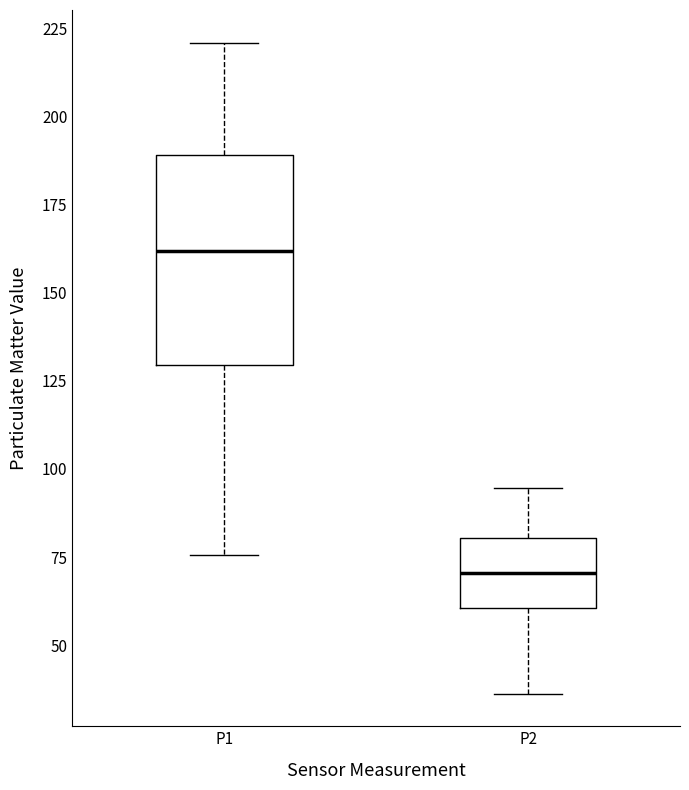

Comparing the boxes themselves (not the whiskers), which one is the tallest?

P1